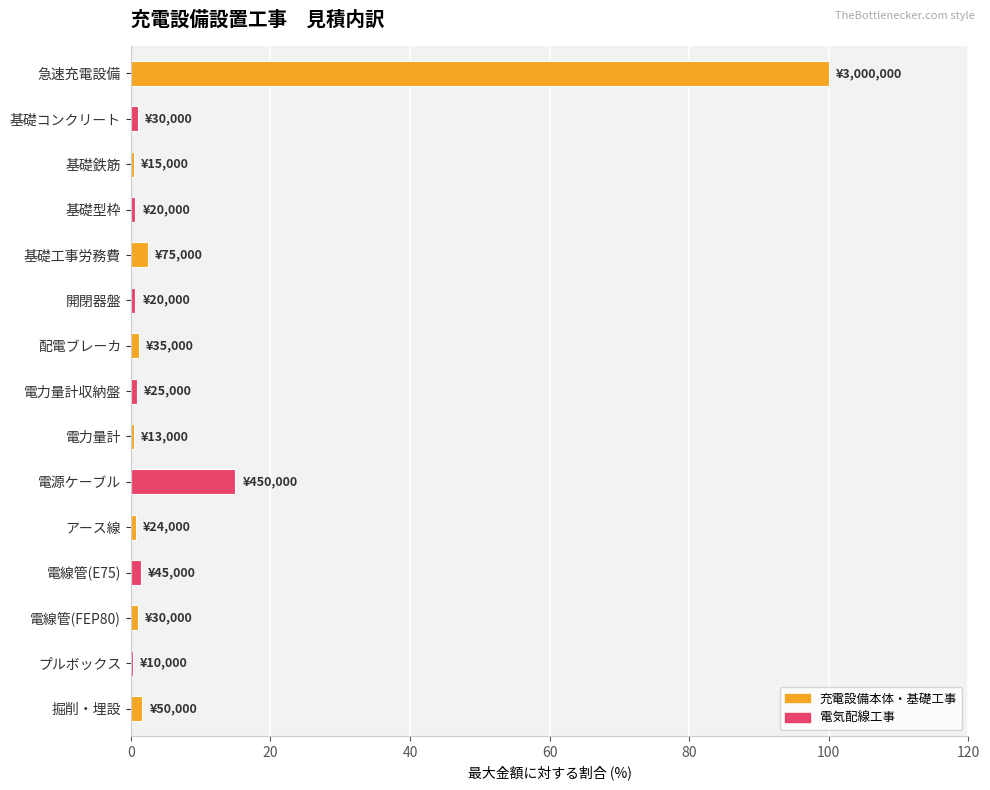

Which has a higher value, 電力量計収納盤 or 電源ケーブル?

電源ケーブル